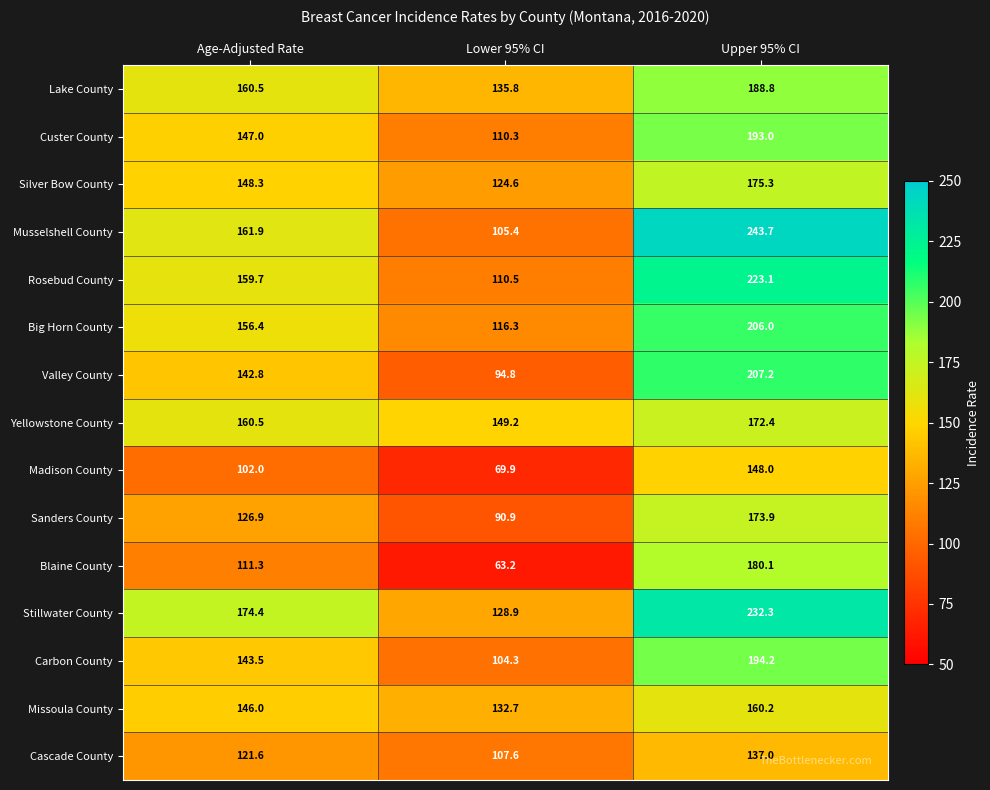

How many data points does each series have?

3